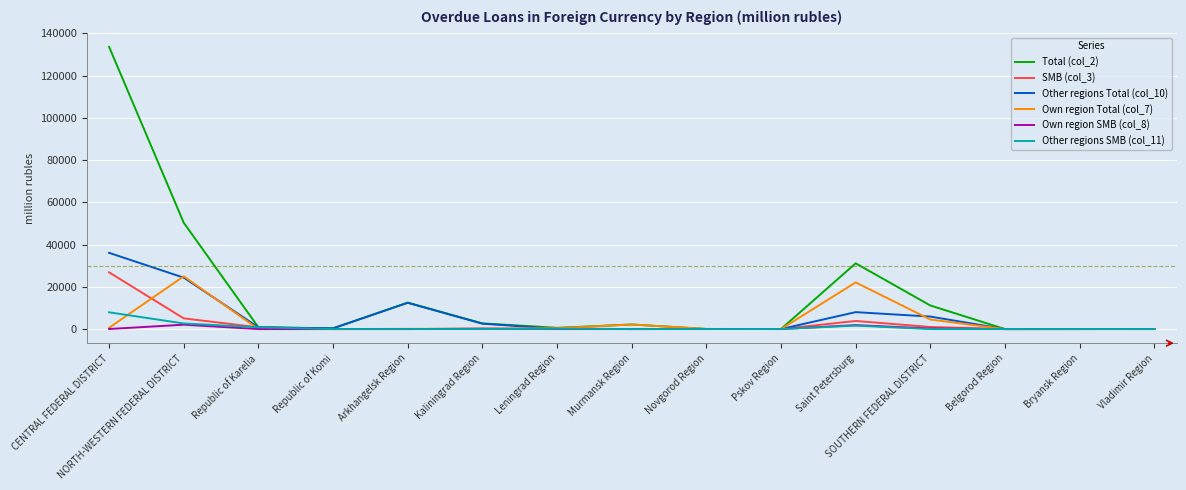

What is the maximum value for Own region Total (col_7)?

24984